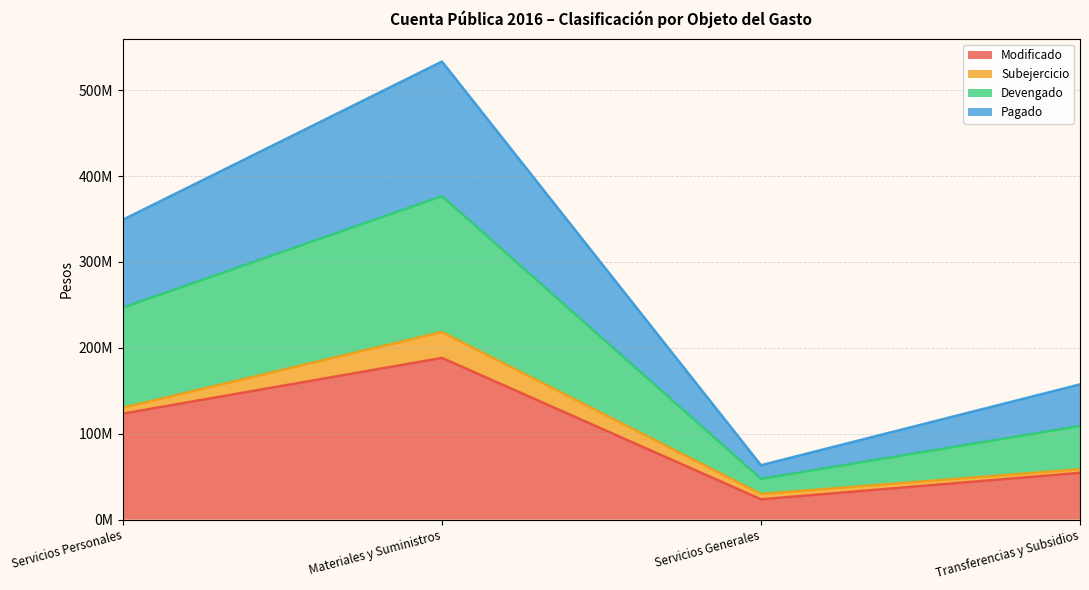

What is the minimum value shown in the chart?

23722167.8